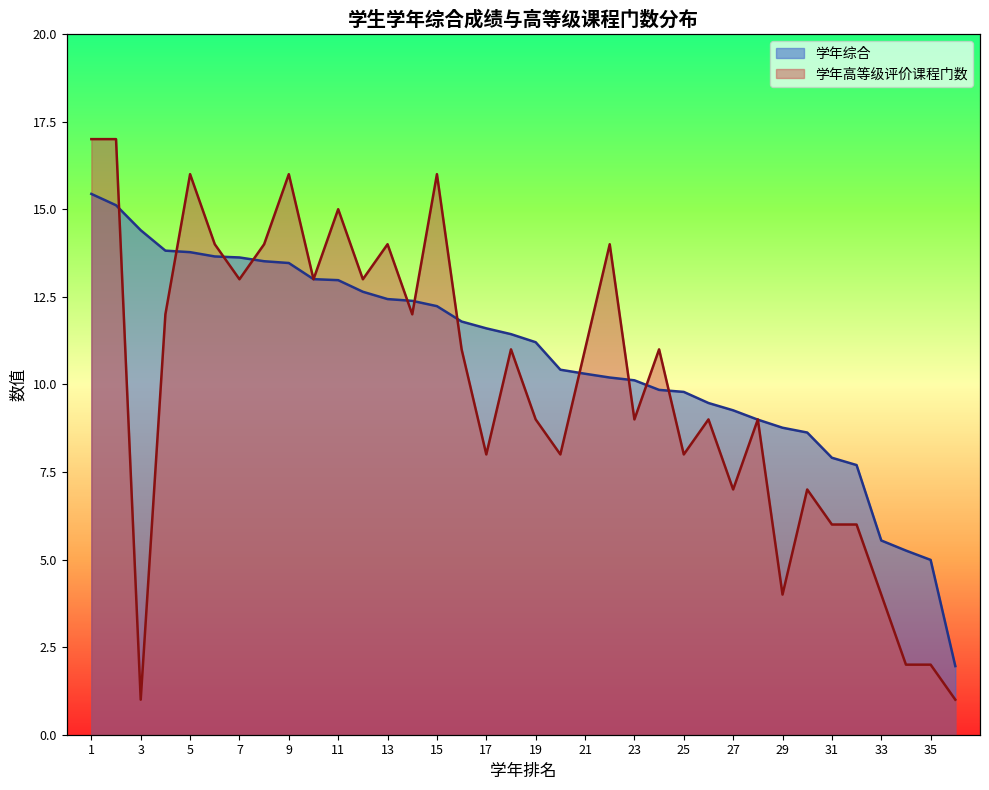

Does the chart have visible grid lines?

No